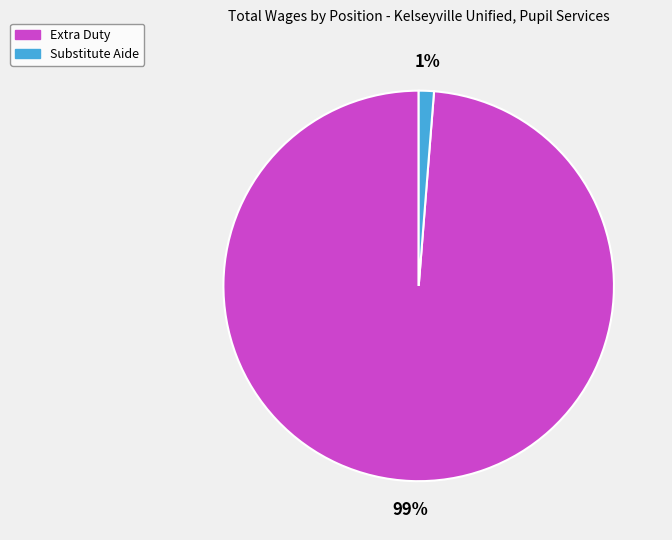

What percentage is the Extra Duty slice, to the nearest percent?

99%